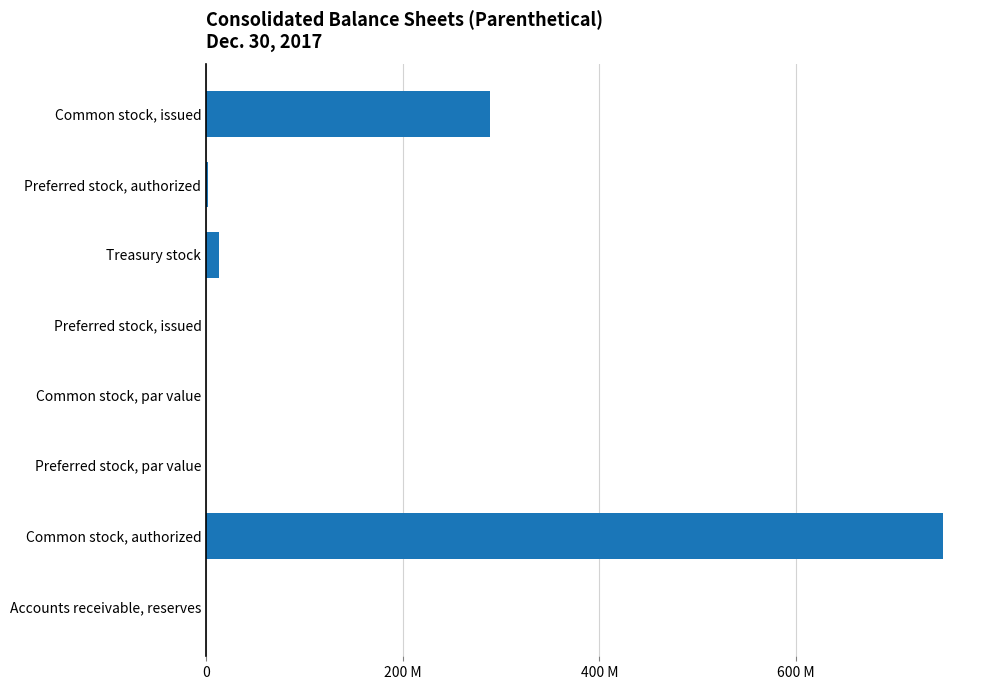

What is the difference between the maximum and minimum values?

750000000.0